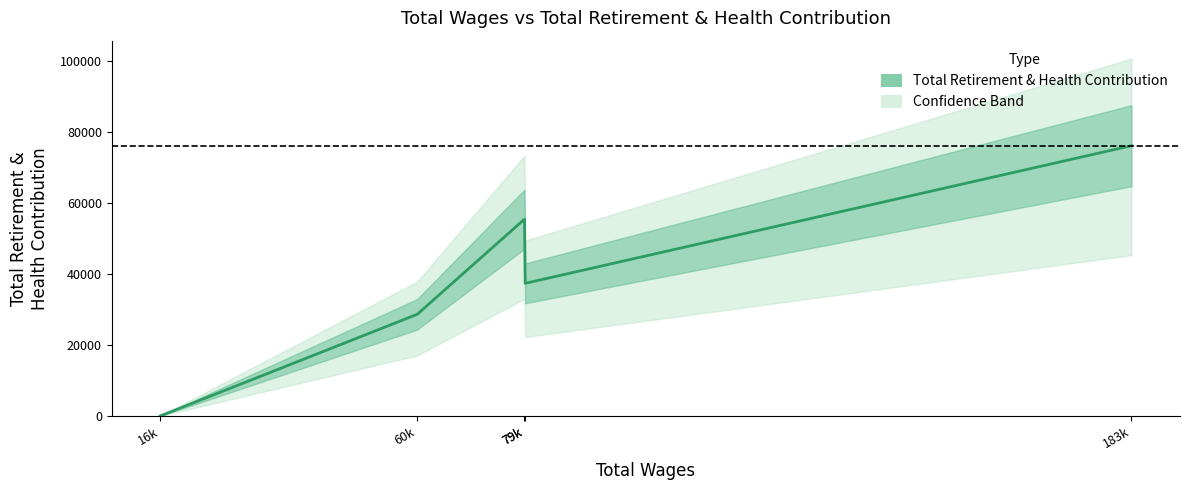

Reading left to right, list all the values displayed in this chart.

16k=0	60k=28625	79k=55393	79k=37330	183k=76060